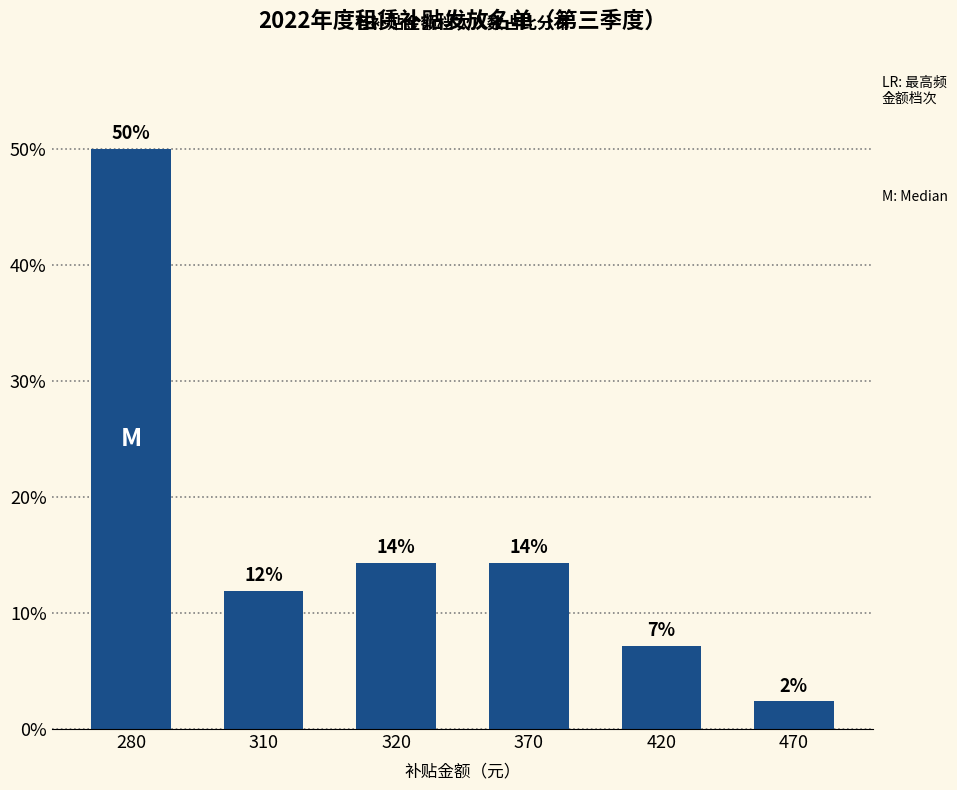

Are the bars horizontal?

No